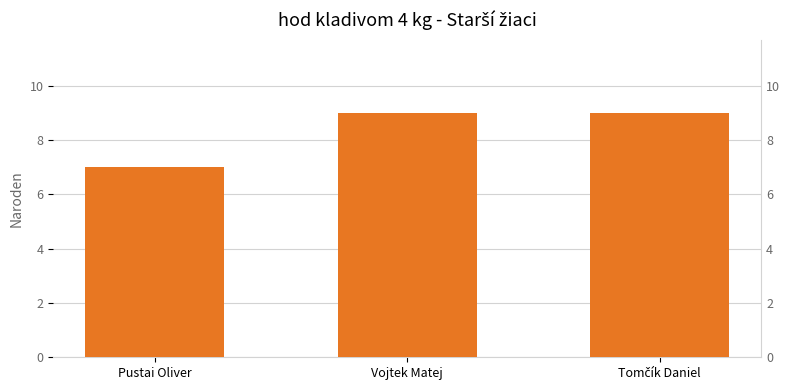

What is the difference between the maximum and minimum values?

2